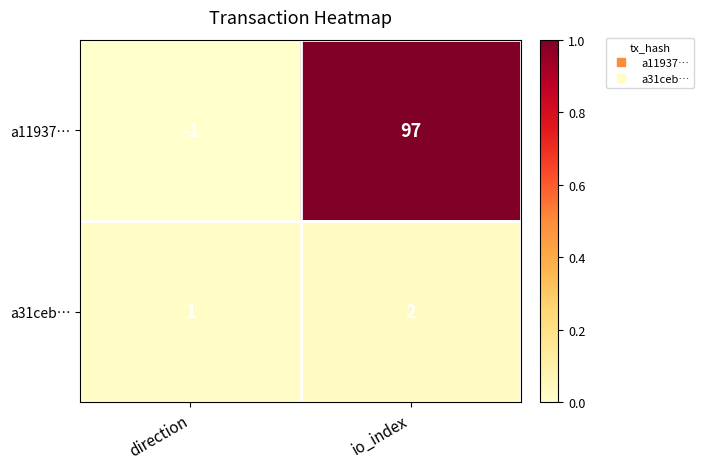

Which series has the largest range (max minus min)?

a11937…